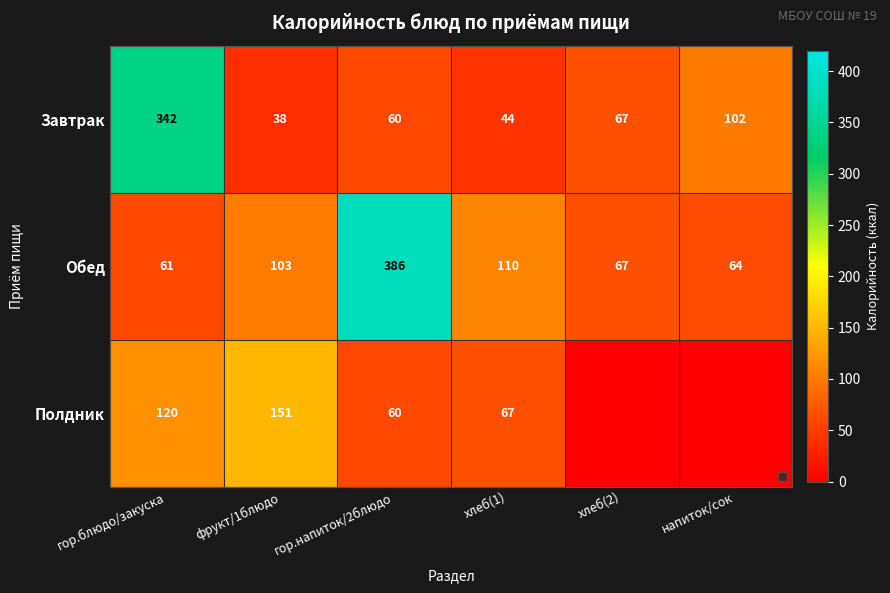

Is the value of Завтрак at фрукт/1блюдо greater than the value of Полдник at хлеб(1)?

No